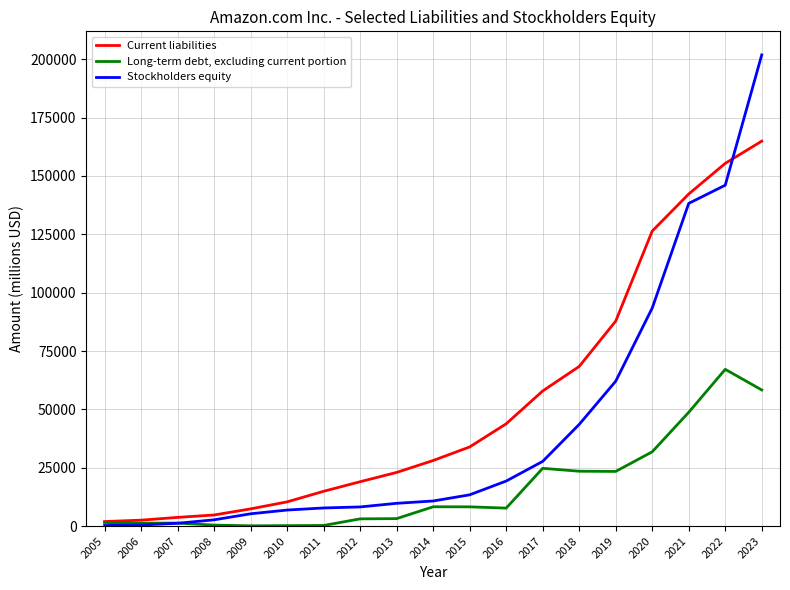

What are all the series names shown in the legend?

Current liabilities, Long-term debt, excluding current portion, Stockholders equity